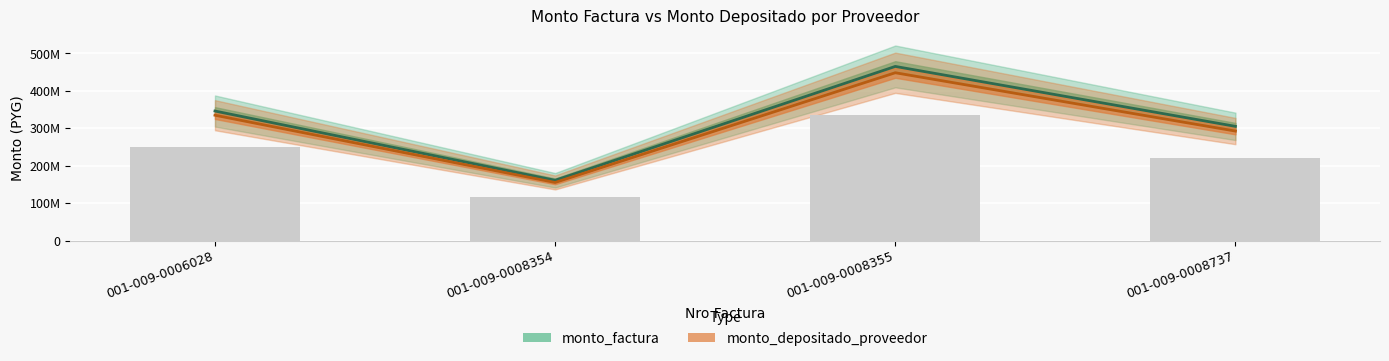

Reading left to right, what are all the values shown in this chart?

monto_factura: 346163870	161190000	465285600	305235970
monto_depositado_proveedor: 334994316	155344176	448411243	292639898